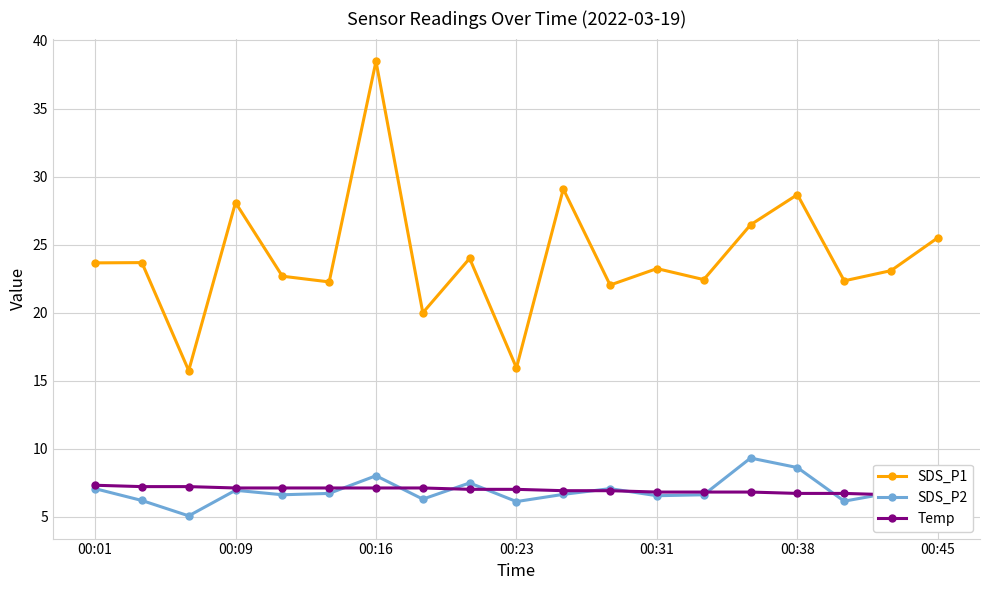

Where is the first local maximum for SDS_P2?

00:09